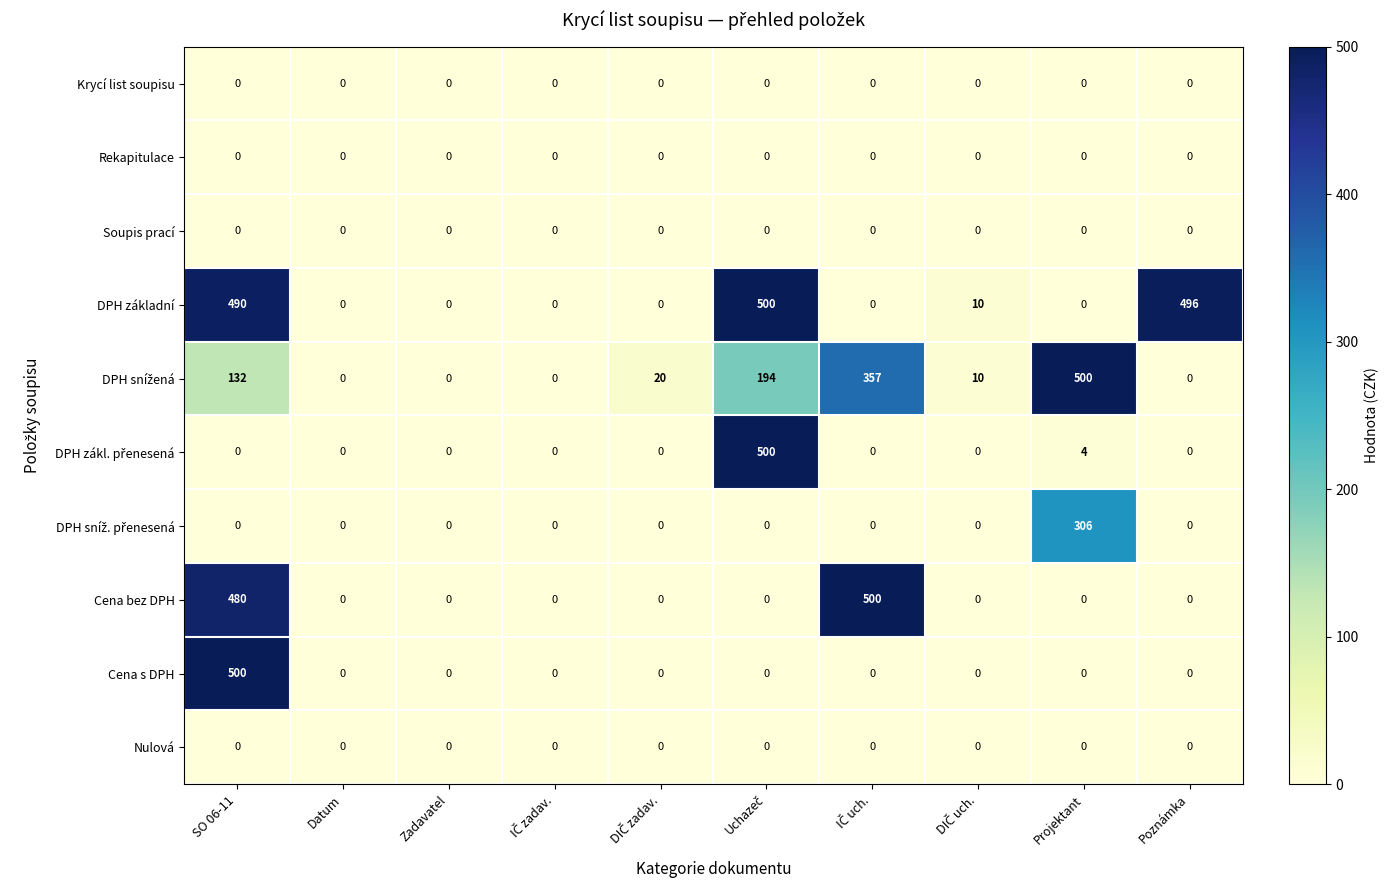

At how many categories does at least one series exceed 340?

5